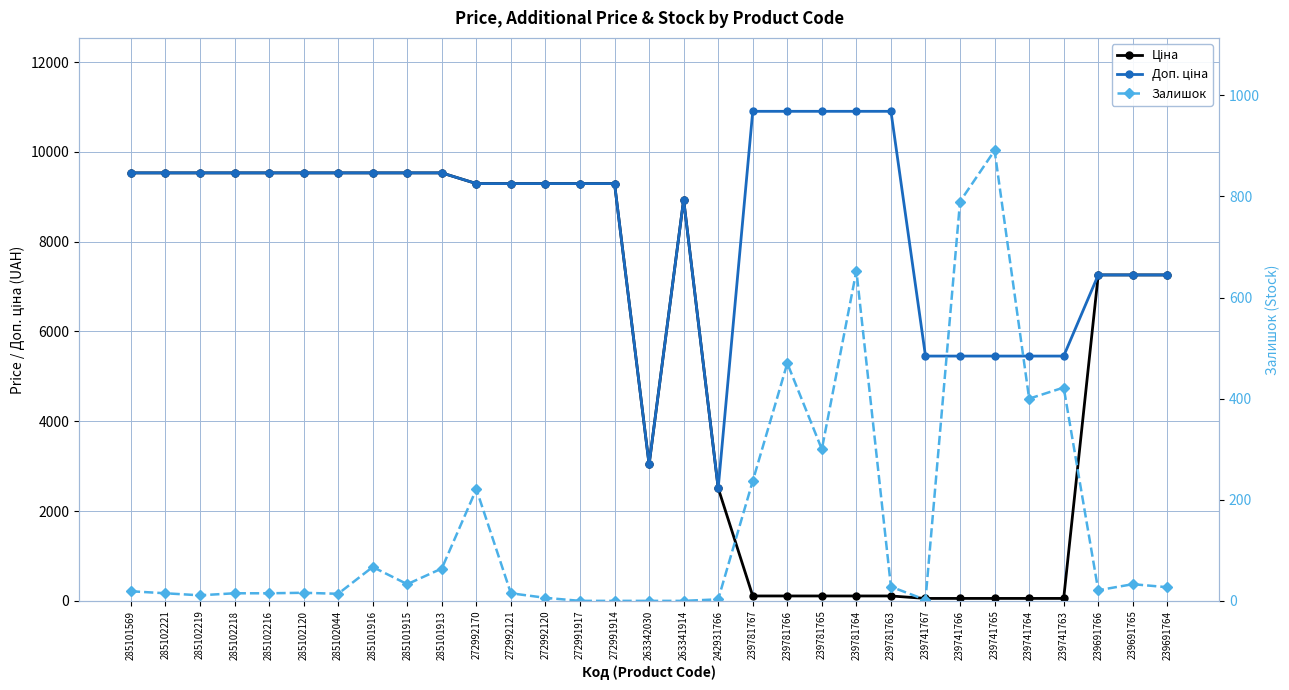

Rank the series by their average value, from lowest to highest.

Залишок, Ціна, Доп. ціна